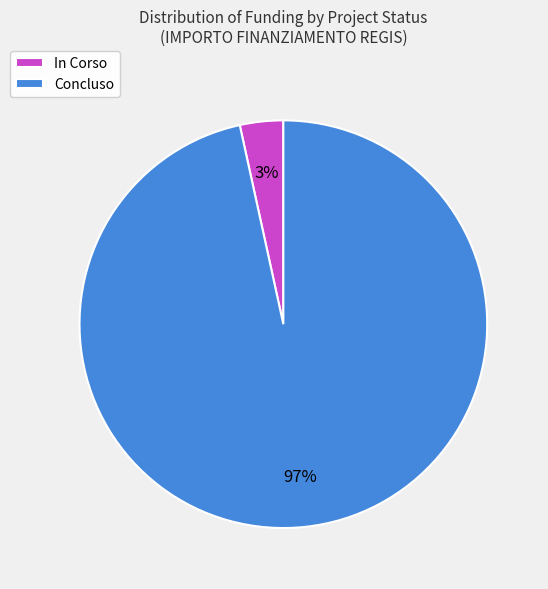

Rank the categories by value from lowest to highest.

In Corso, Concluso